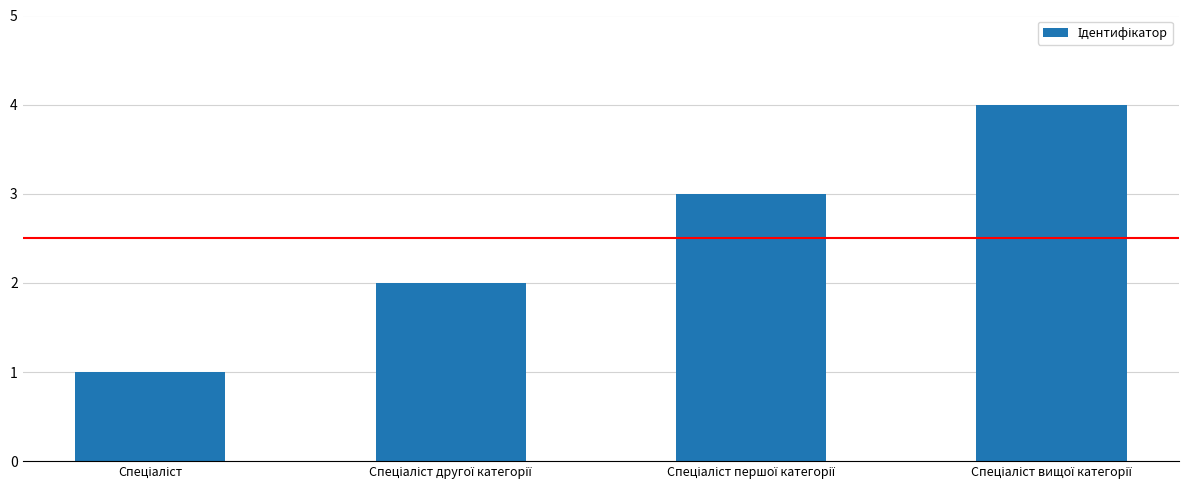

What is the greatest value displayed?

4